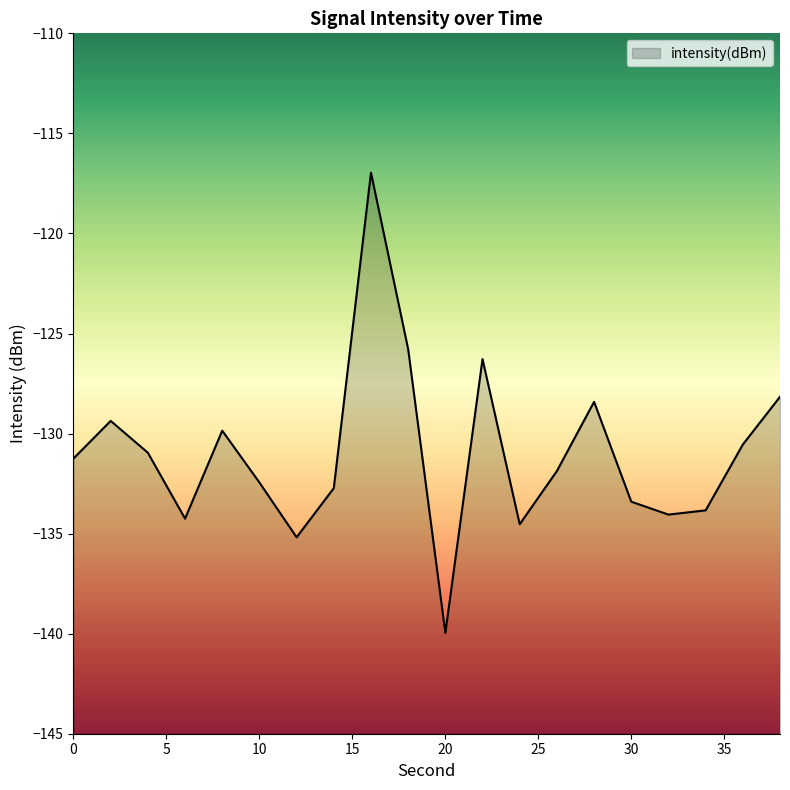

What is the average value?

-131.0